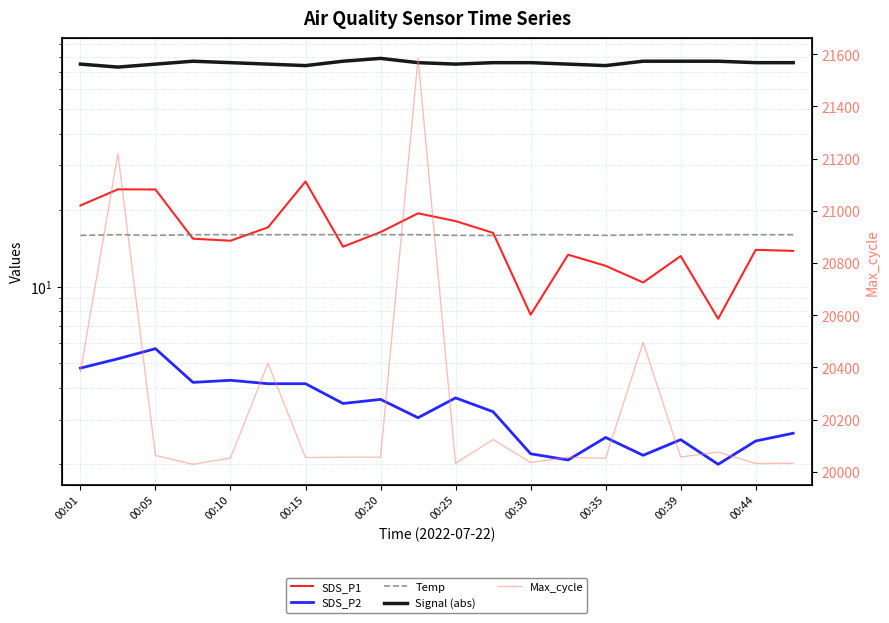

What value does the SDS_P2 series have at 00:44?

3.0